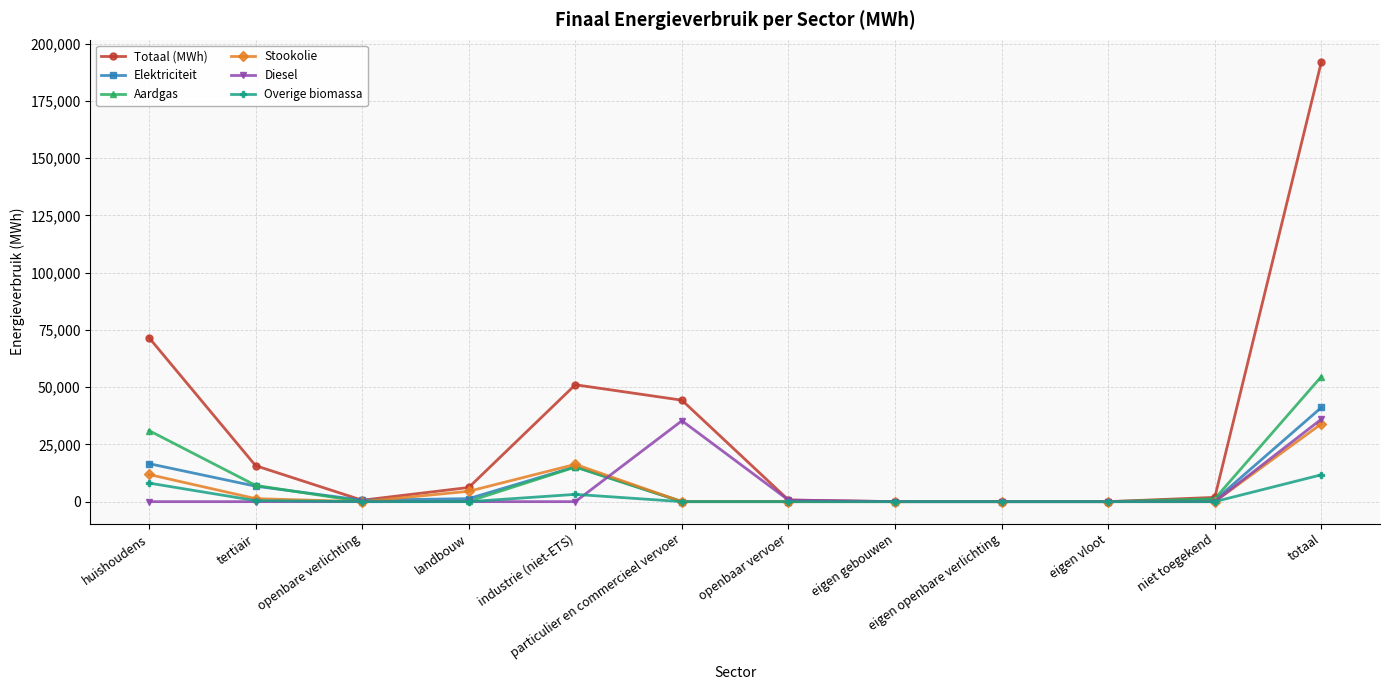

What is the difference between the highest and lowest values at openbaar vervoer?

718.1